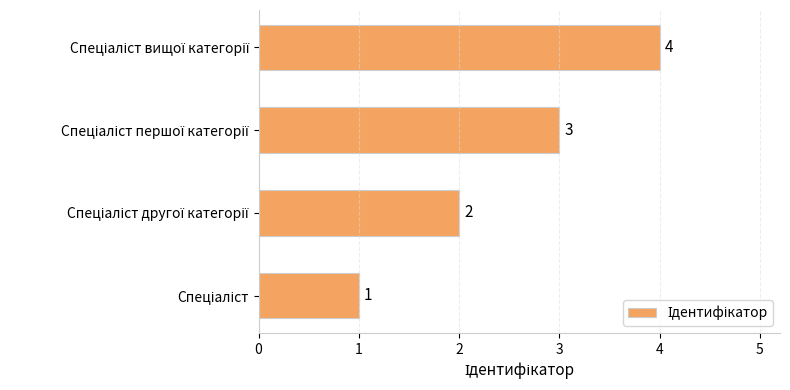

What is the sum of all values?

10